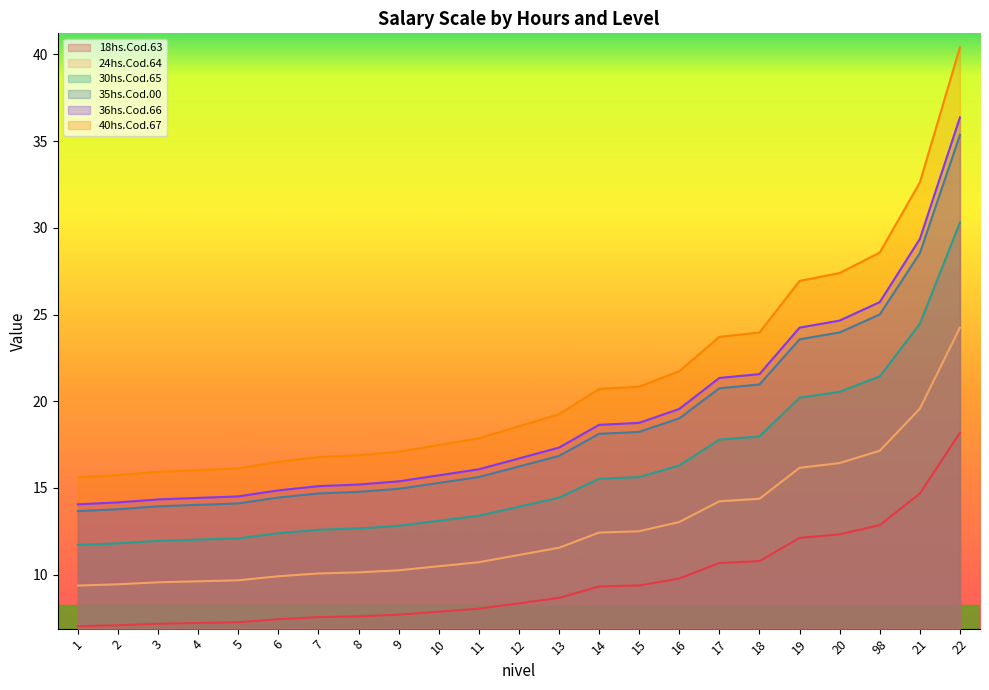

Is it true that 40hs.Cod.67 equals 16.9 at 8?

True